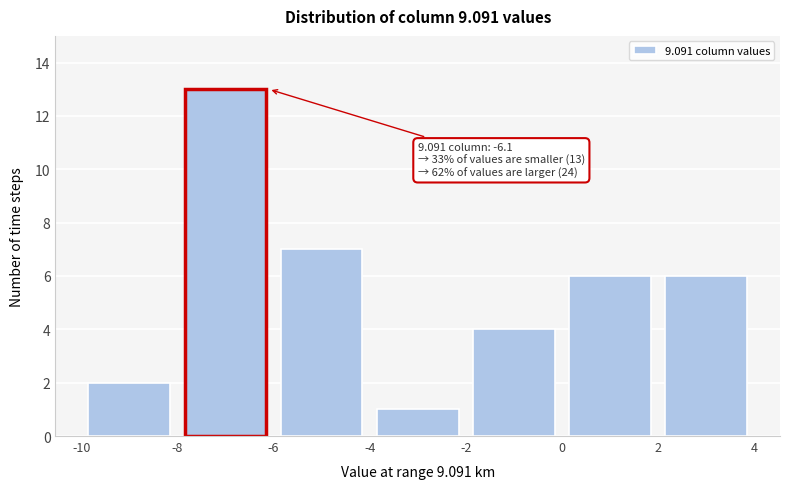

Which range on the x-axis has the tallest bar?

-8 to -6